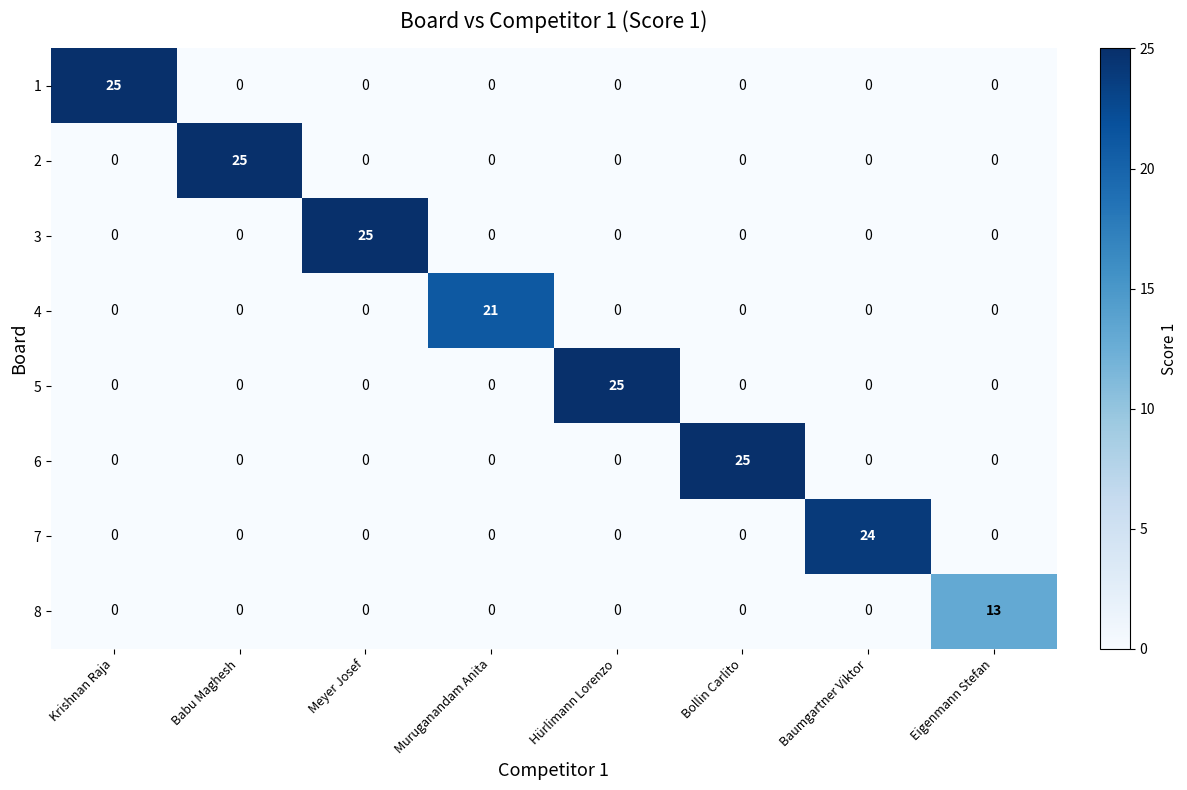

What is the greatest value displayed?

25